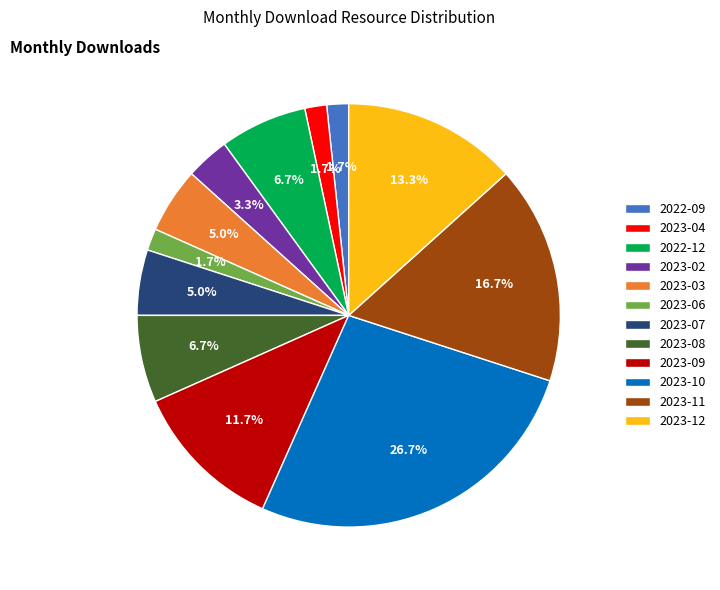

Which category has the biggest portion of the pie?

2023-10